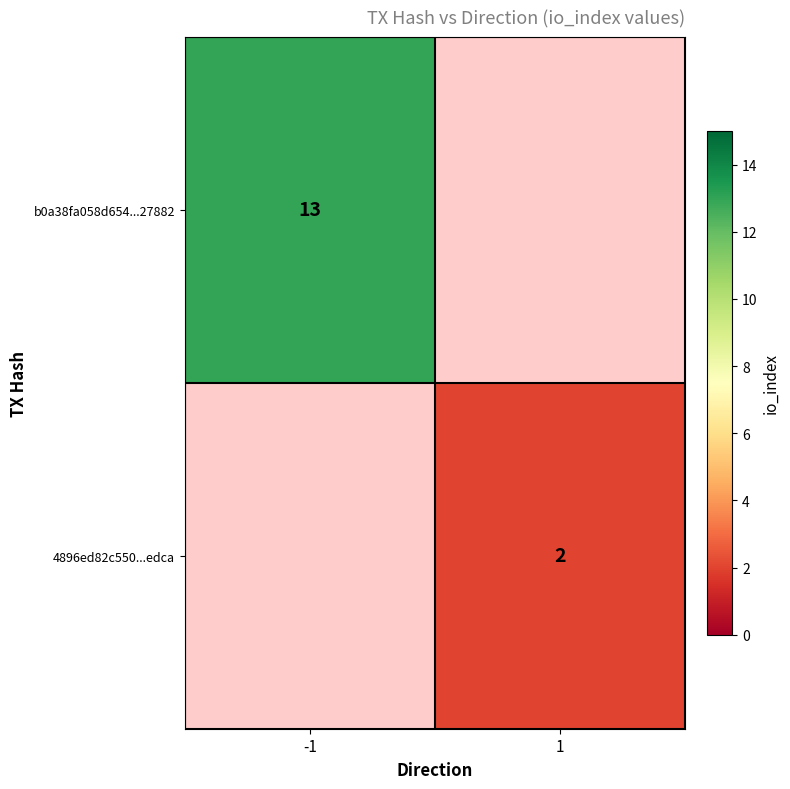

At how many categories does at least one series exceed 8?

1